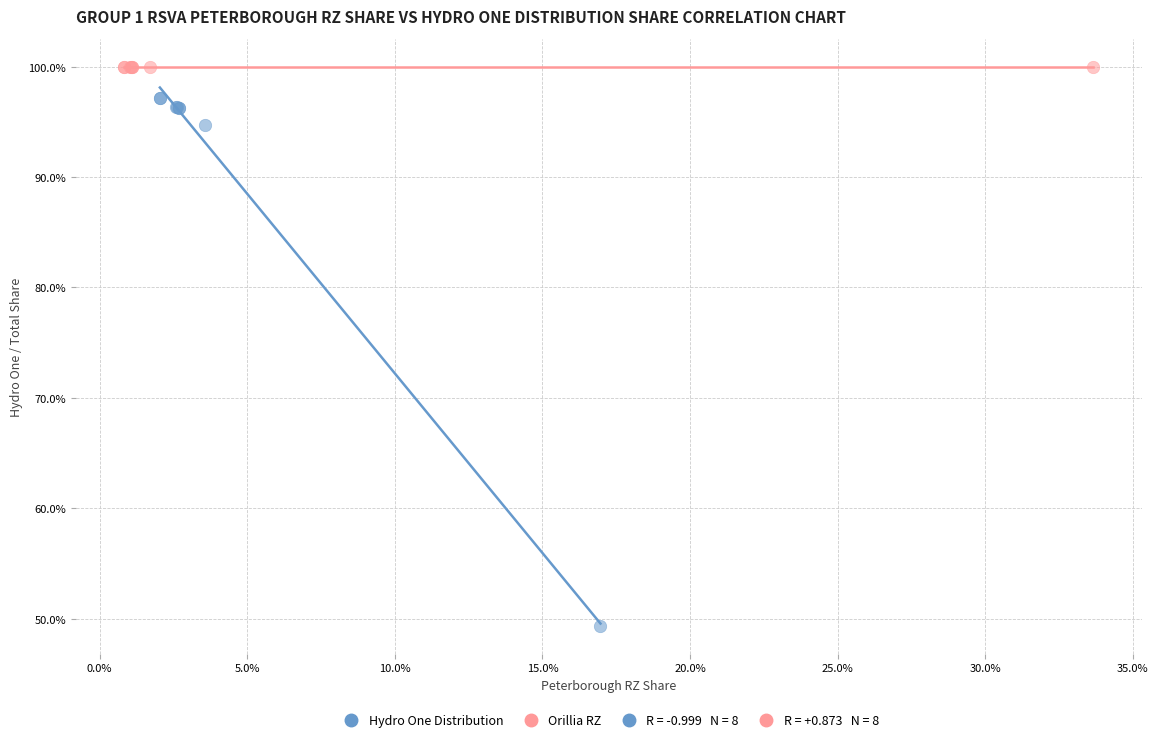

Which series contains the highest Y value?

Orillia RZ